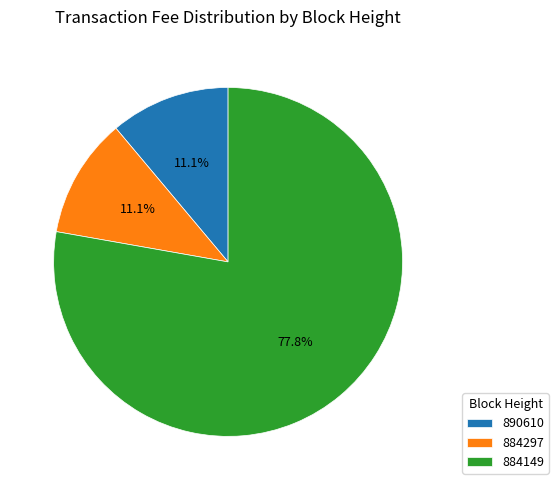

What percentage do 890610 and 884149 together represent?

88.9%